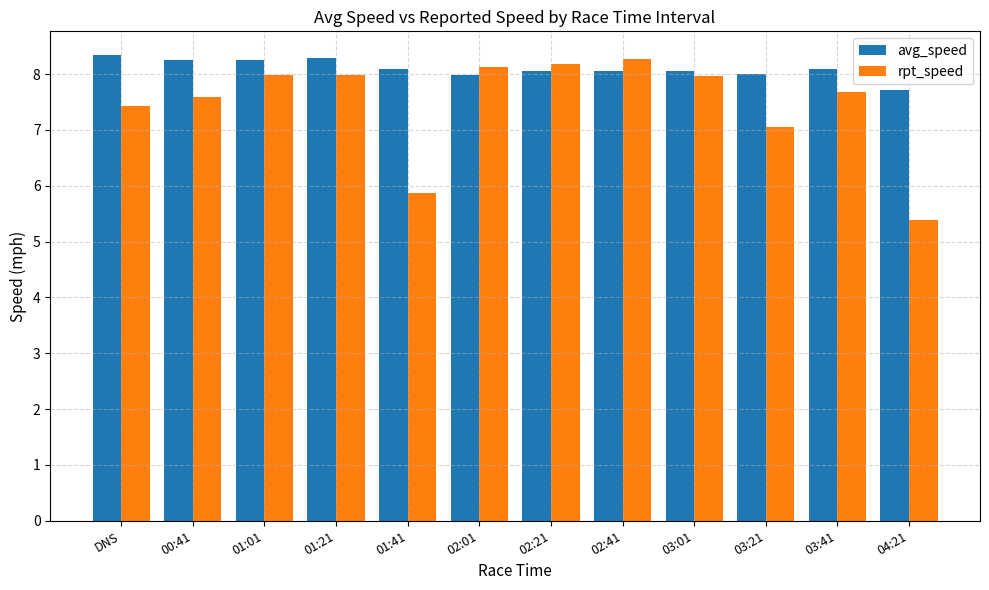

Which series has the largest total across all categories?

avg_speed